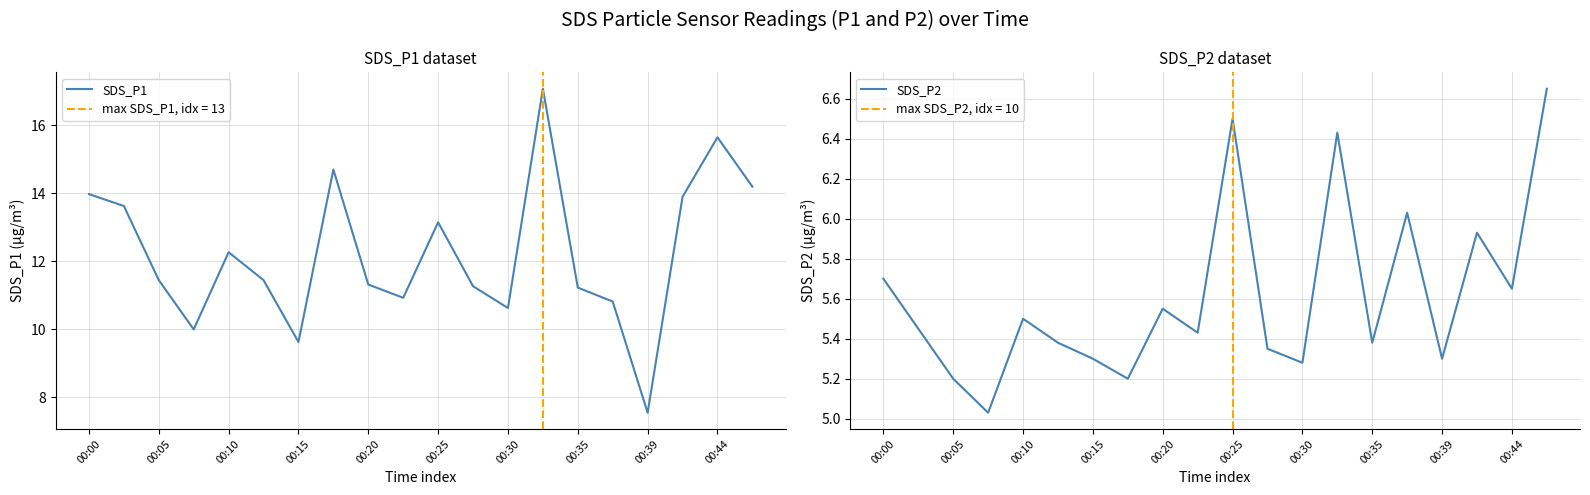

At which label does SDS_P2 reach its peak?

19